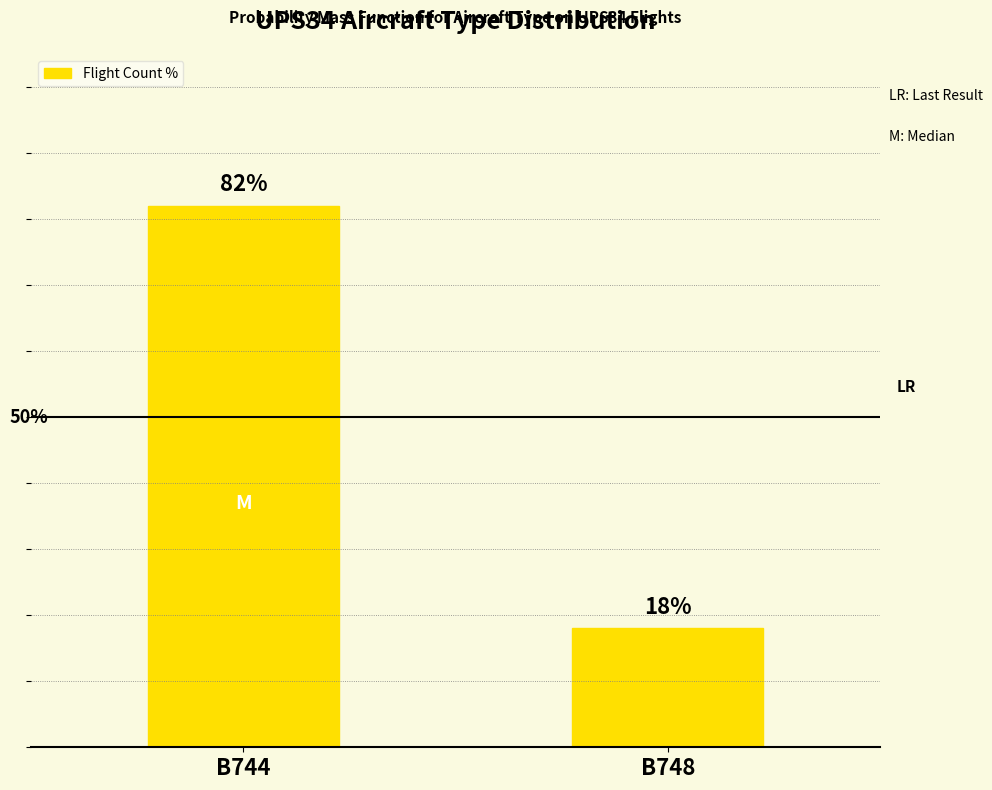

At which category does the chart reach its peak across all series?

B744